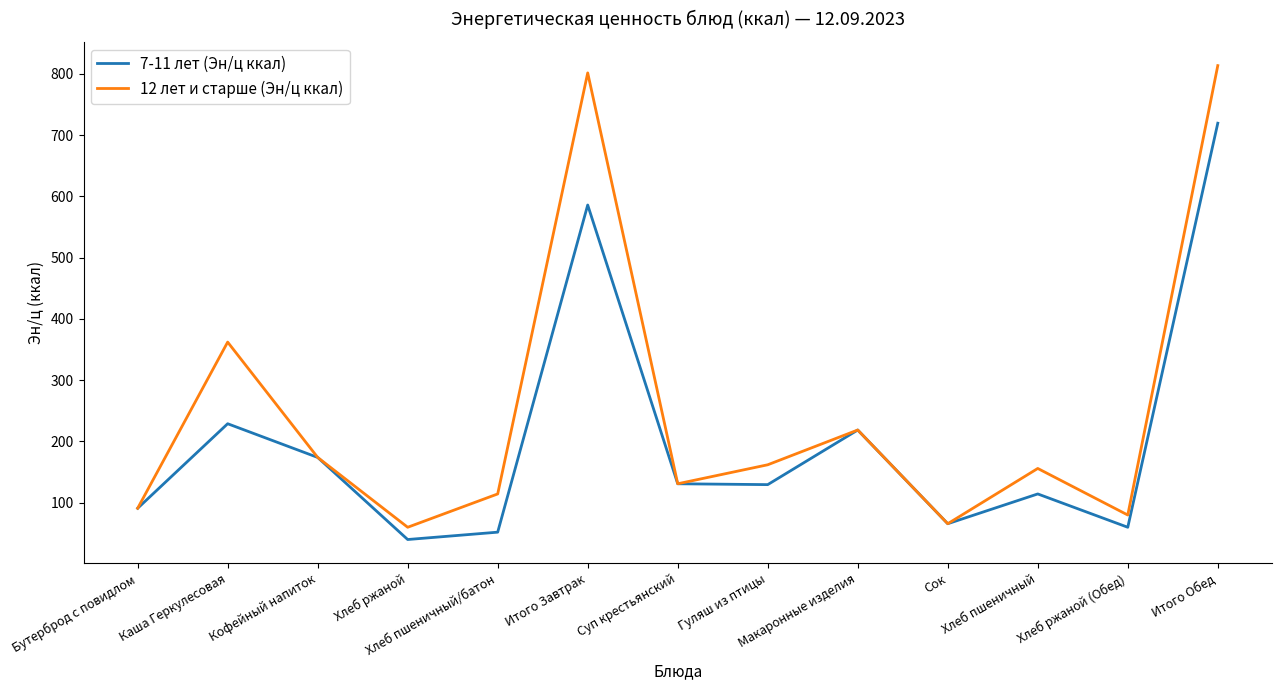

Which series has the largest total across all categories?

12 лет и старше (Эн/ц ккал)